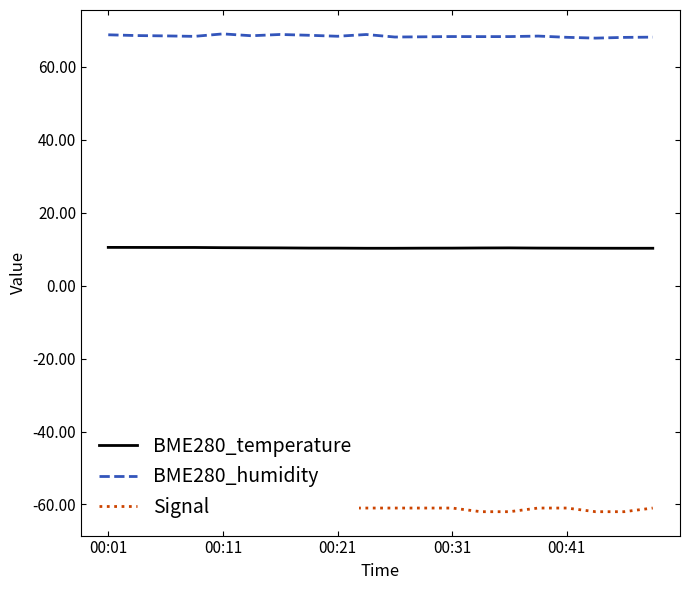

What is the highest value of the BME280_humidity series?

69.1